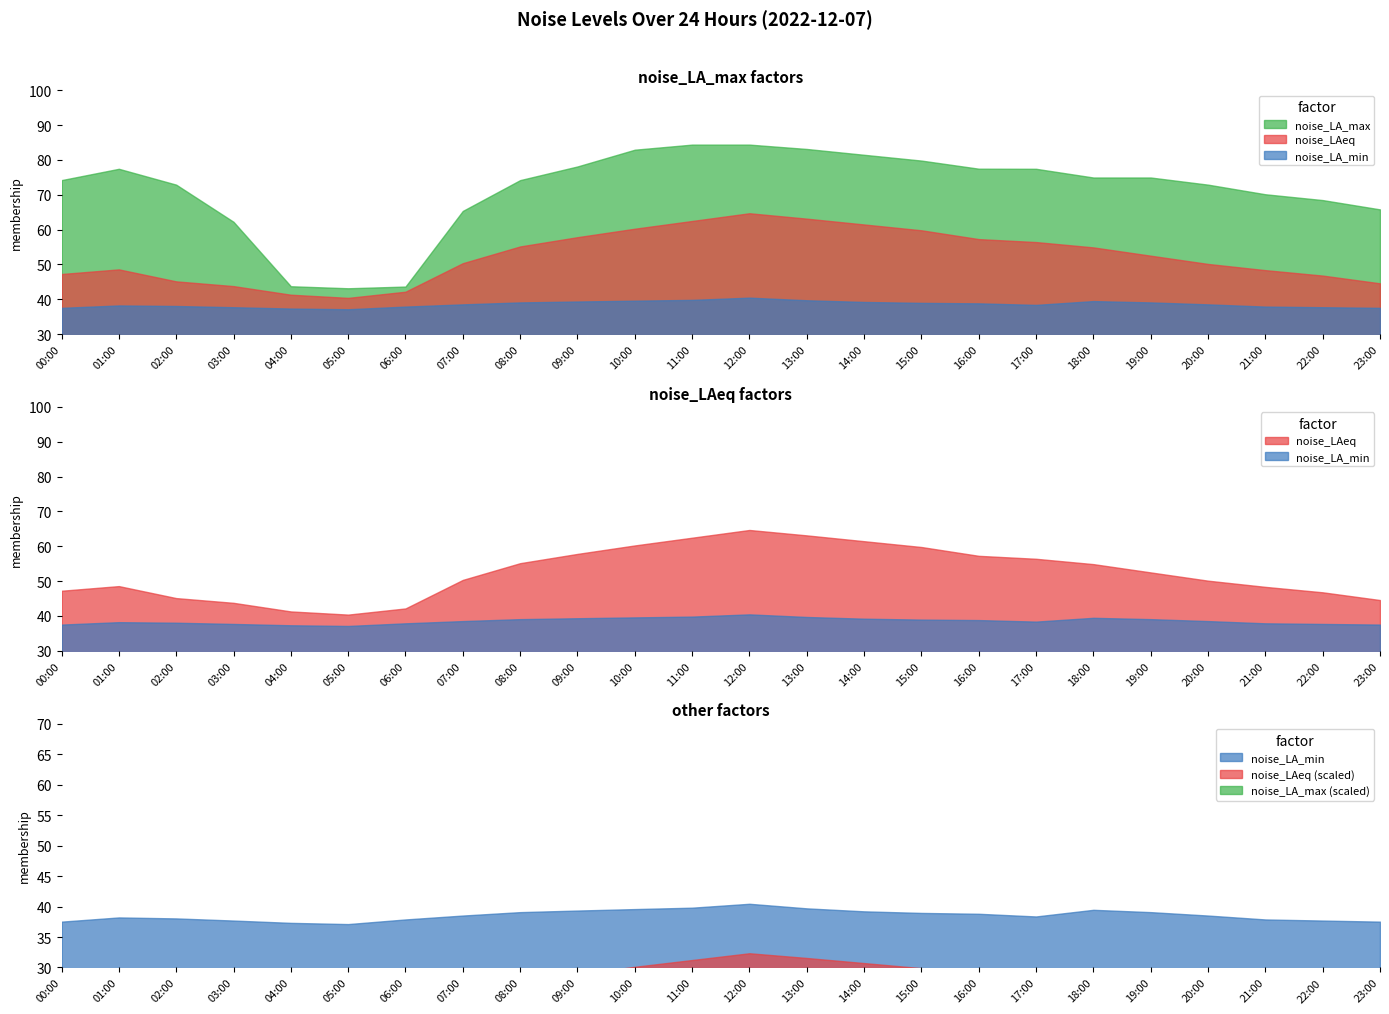

Is the value of noise_LAeq at 08:00 greater than the value of noise_LA_min at 01:00?

Yes